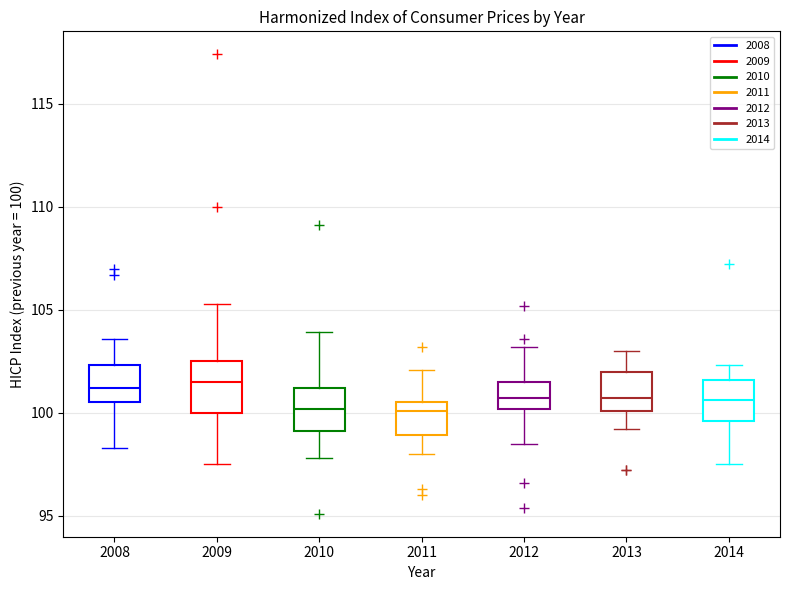

Reading left to right, read every box against the y-axis: the position of its median line, the range the box covers, and the ends of its whiskers. The values are not printed on the chart, so give them approximately, as read against the axis.

2008: median 101.0, box 100.5 to 102.5, whiskers 98.5 to 103.5
2009: median 101.5, box 100.0 to 102.5, whiskers 97.5 to 105.5
2010: median 100.0, box 99.0 to 101.0, whiskers 98.0 to 104.0
2011: median 100.0, box 99.0 to 100.5, whiskers 98.0 to 102.0
2012: median 100.5, box 100.0 to 101.5, whiskers 98.5 to 103.0
2013: median 100.5, box 100.0 to 102.0, whiskers 99.0 to 103.0
2014: median 100.5, box 99.5 to 101.5, whiskers 97.5 to 102.5